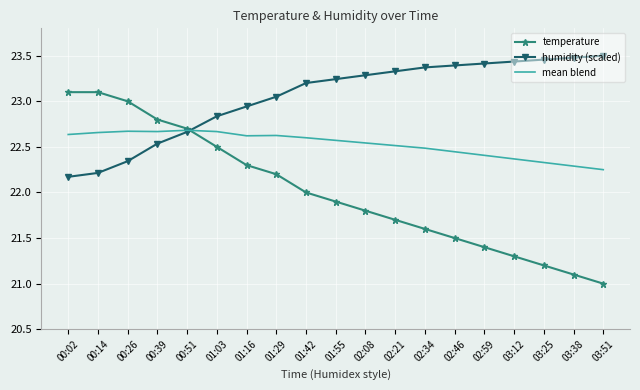

At which label does humidity (scaled) first exceed 23?

01:29